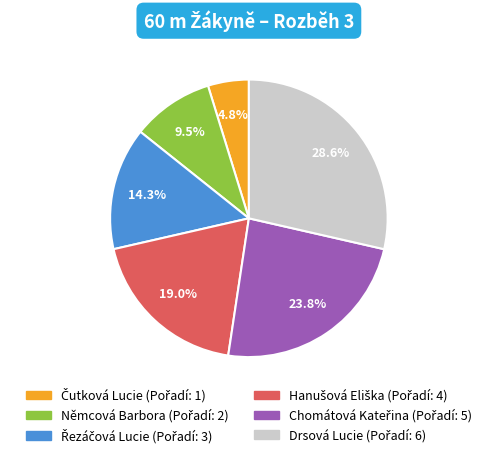

Count the number of slices in the pie.

6